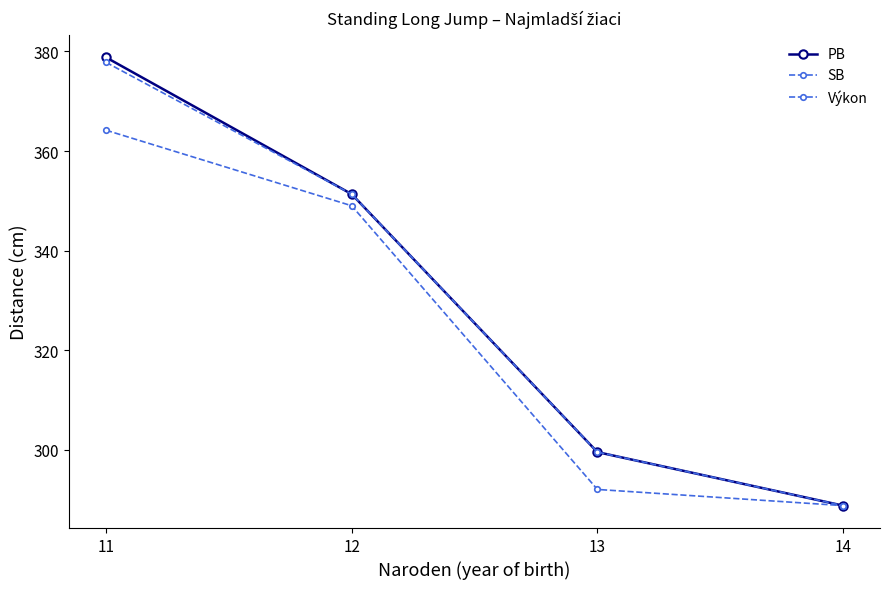

True or false: SB has a value of 299.5 at 13.

True